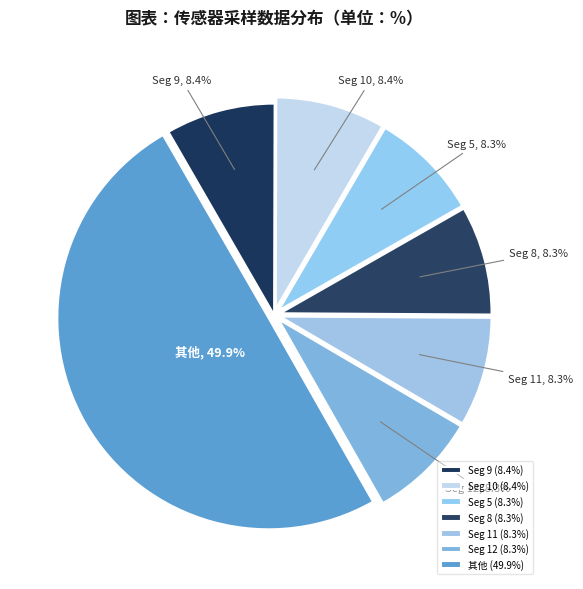

Does Seg 11 account for over 50% of the chart?

No